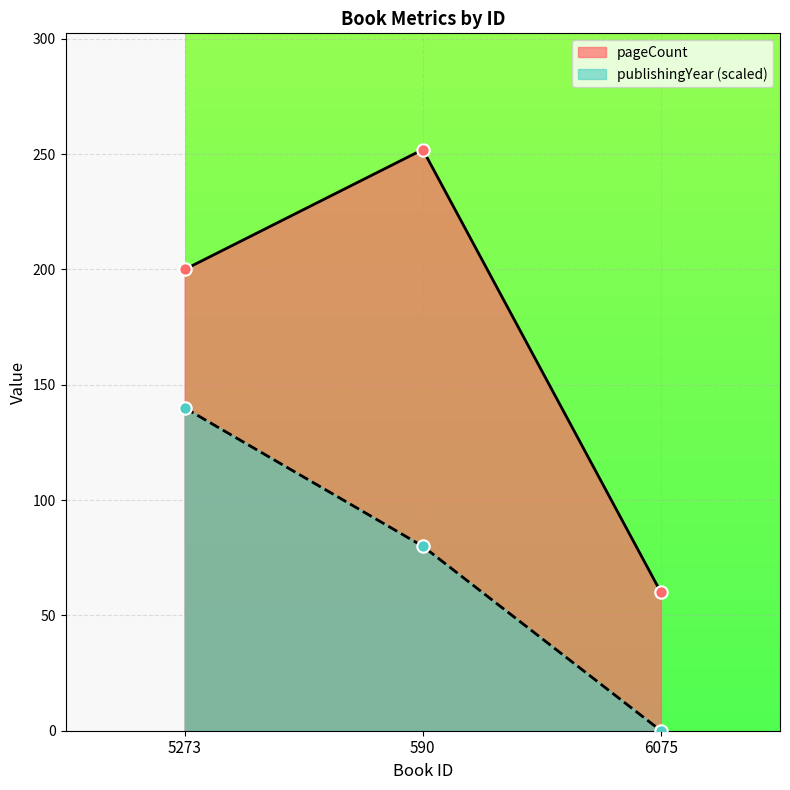

What is the total value across all series at 5273?

340